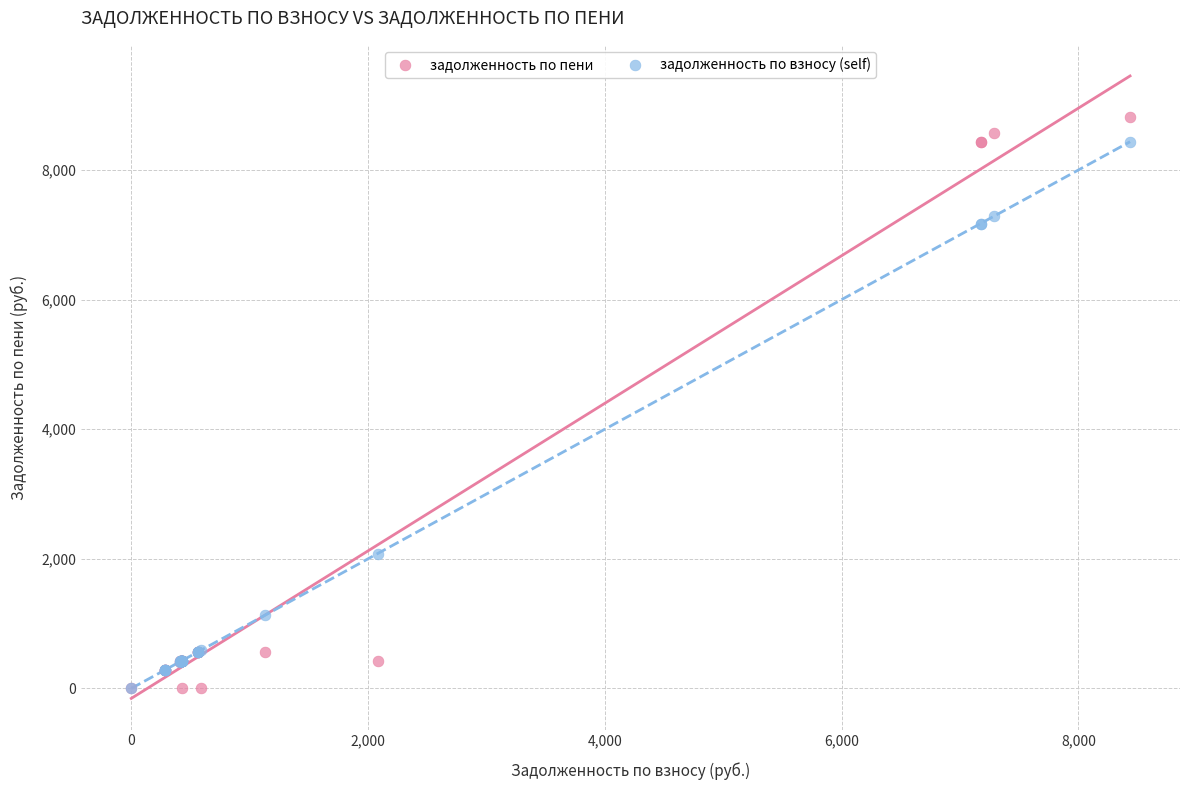

In the задолженность по взносу (self) series, what Y value is closest to 4218?

2081.4